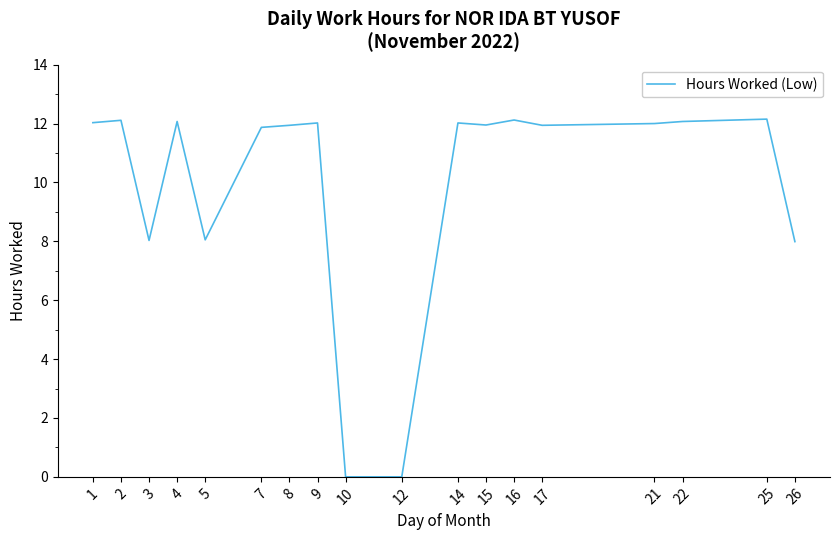

Approximately how many times larger is the value at 16 compared to 5?

1.5